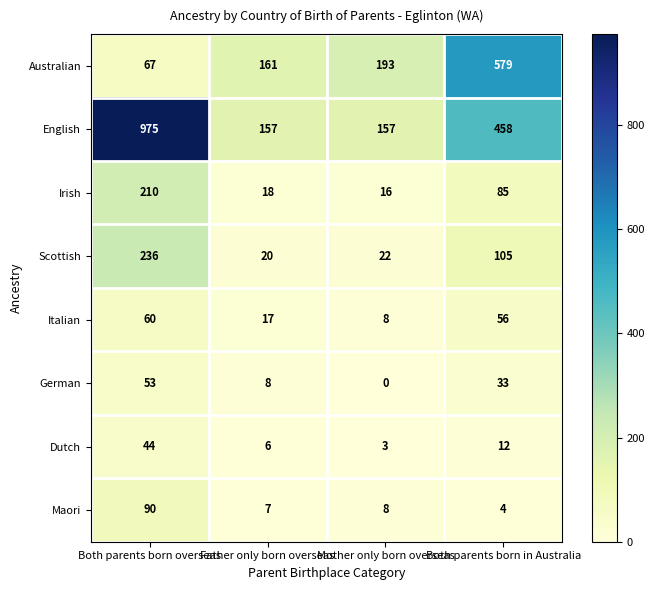

The value of German at Father only born overseas is 8. True or false?

True